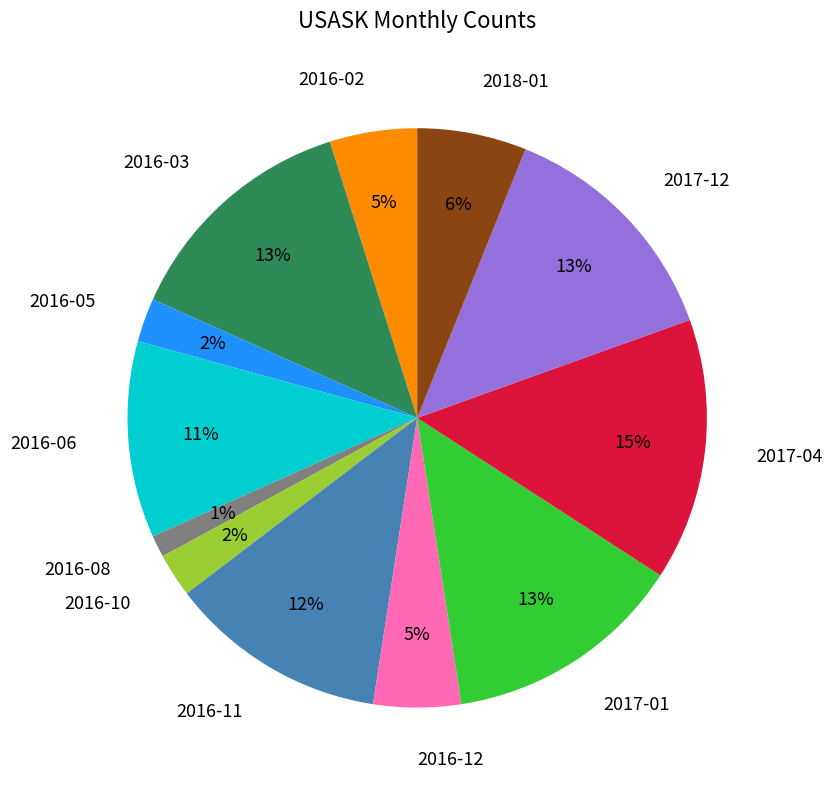

Does 2016-08 account for over 50% of the chart?

No